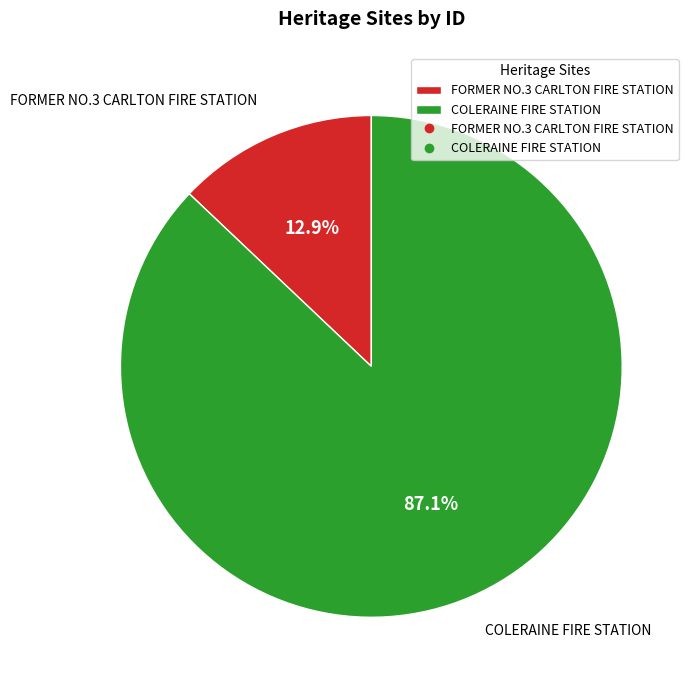

Does COLERAINE FIRE STATION account for over 50% of the chart?

Yes